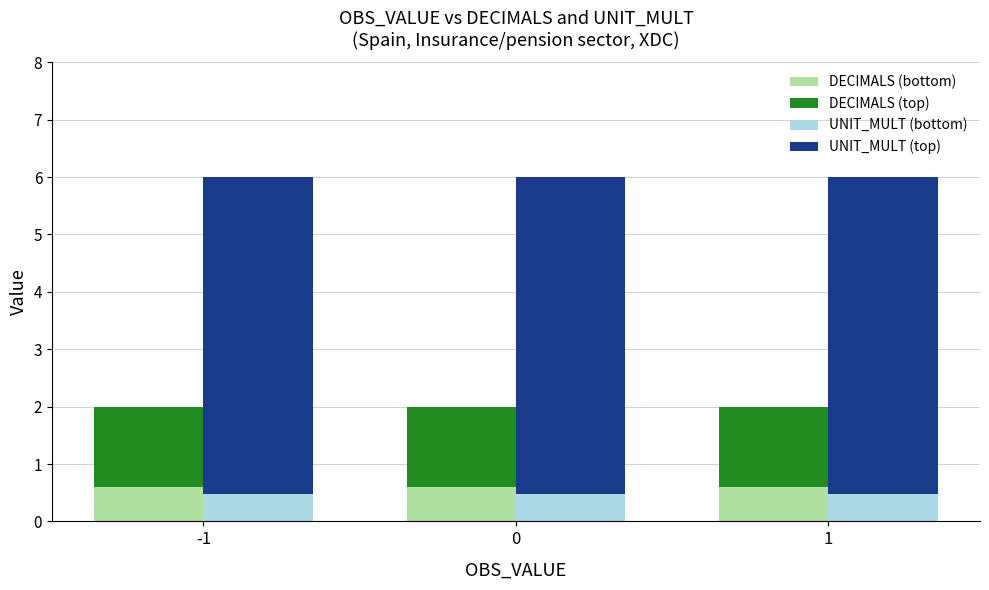

Reading left to right, transcribe all the data shown in this chart.

DECIMALS (bottom): -1=0.6	0=0.6	1=0.6
DECIMALS (top): -1=1.4	0=1.4	1=1.4
UNIT_MULT (bottom): -1=0.5	0=0.5	1=0.5
UNIT_MULT (top): -1=5.5	0=5.5	1=5.5